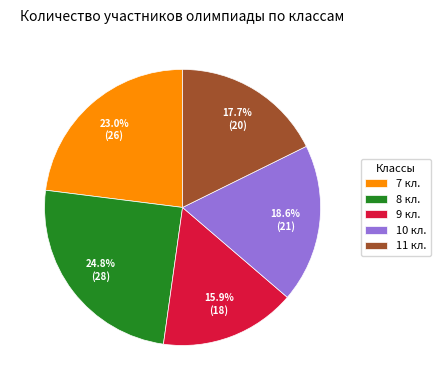

To the nearest percent, what is the difference between the 10 кл. and 11 кл. slice percentages?

1%